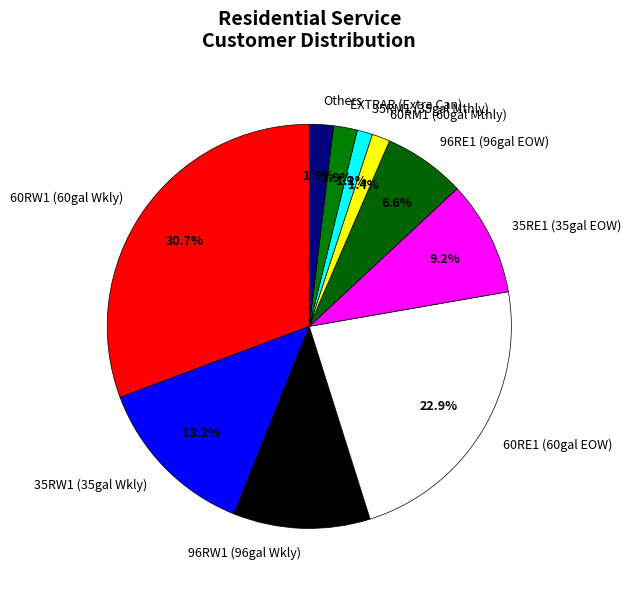

Which has a higher value, Others or 96RW1 (96gal Wkly)?

96RW1 (96gal Wkly)